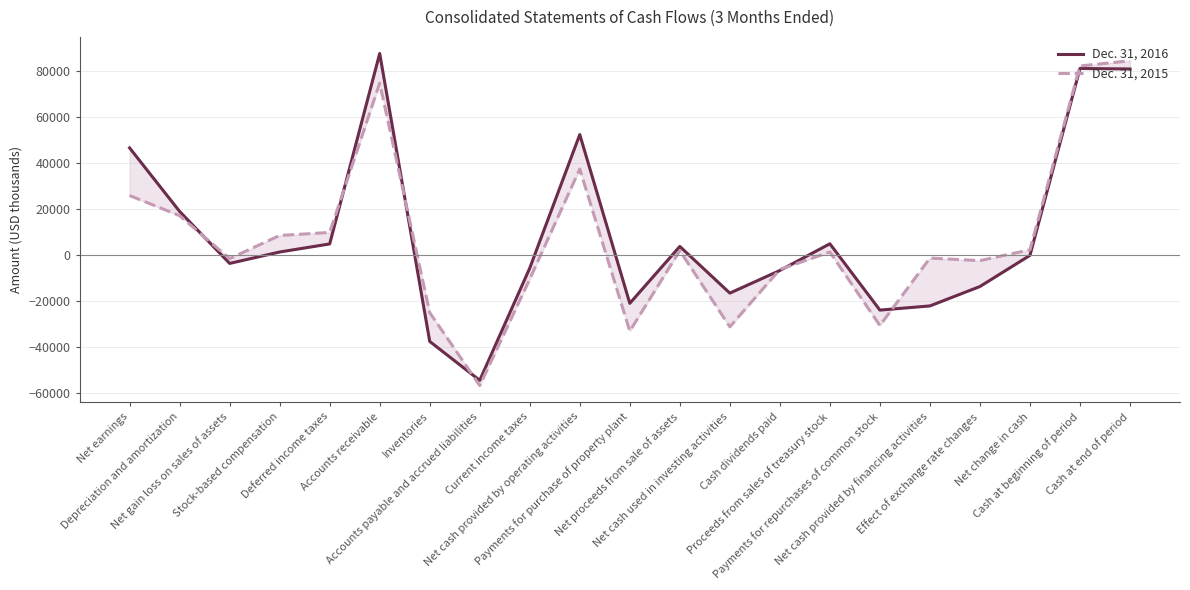

What is the difference between the highest and lowest values at Cash at beginning of period?

1112